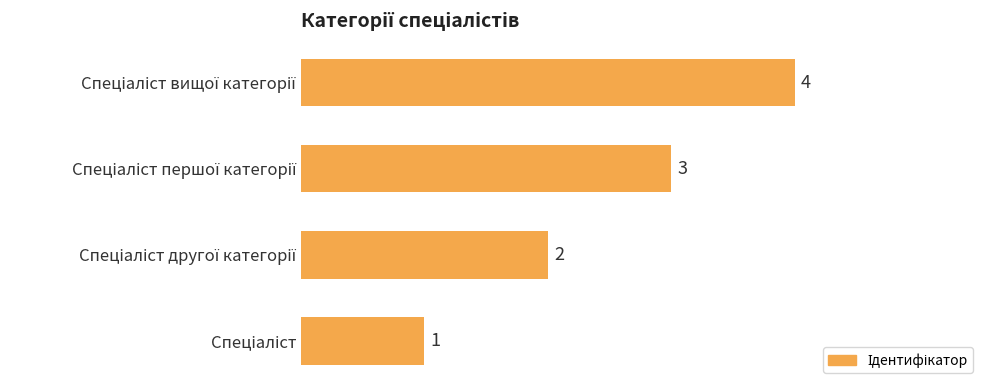

What is the greatest value displayed?

4